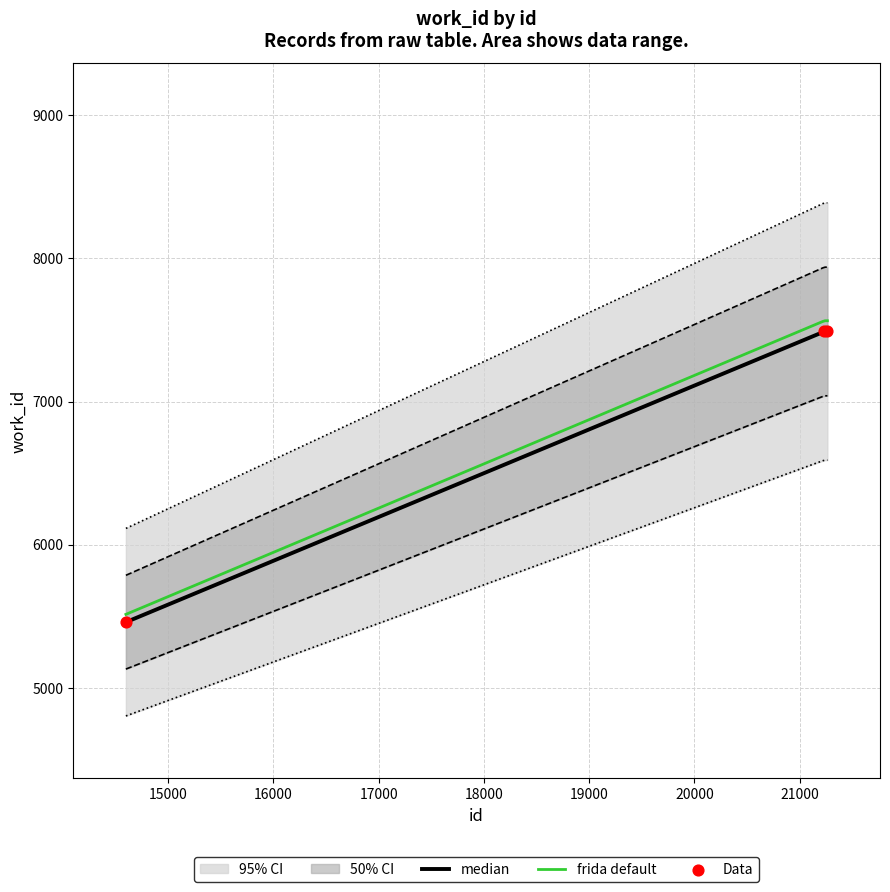

Approximately how many times larger is the value at 21236 compared to 14598?

1.4